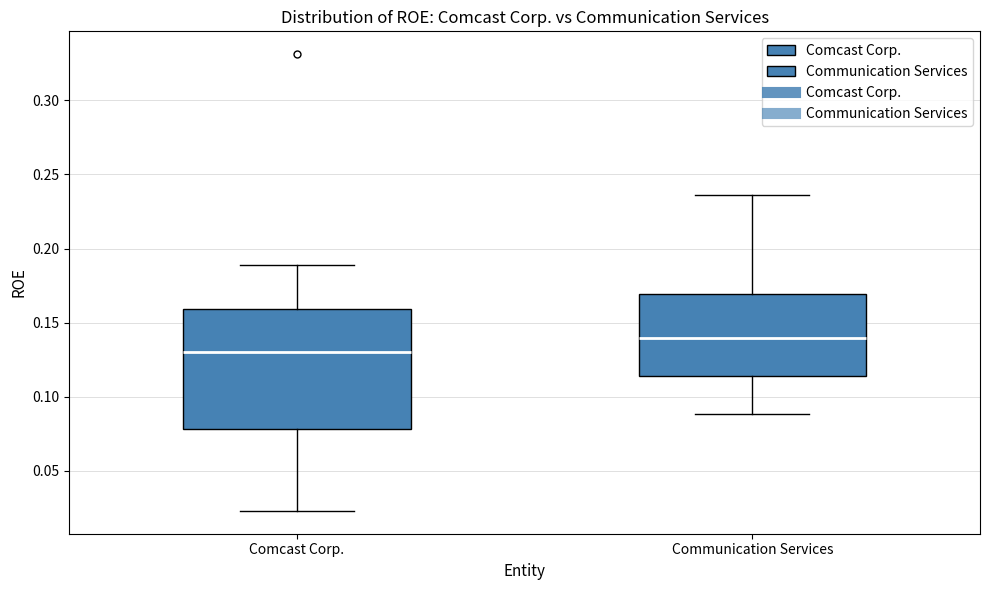

Which box's median line is the highest?

Communication Services